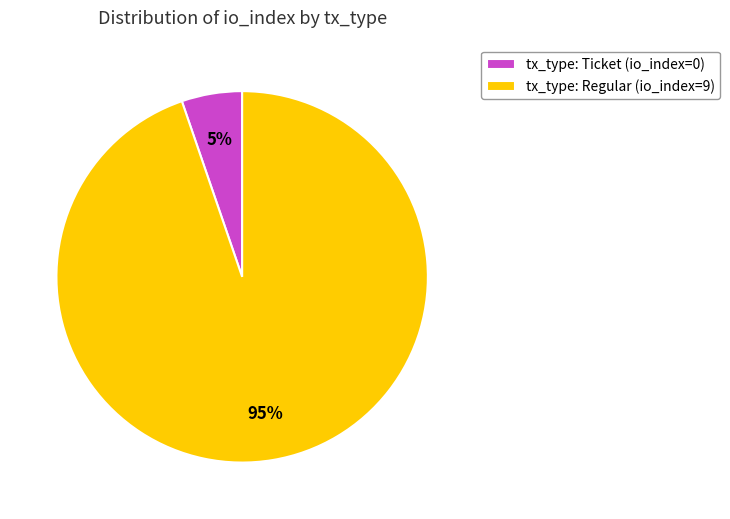

Rank the categories by value from highest to lowest.

tx_type: Regular (io_index=9), tx_type: Ticket (io_index=0)